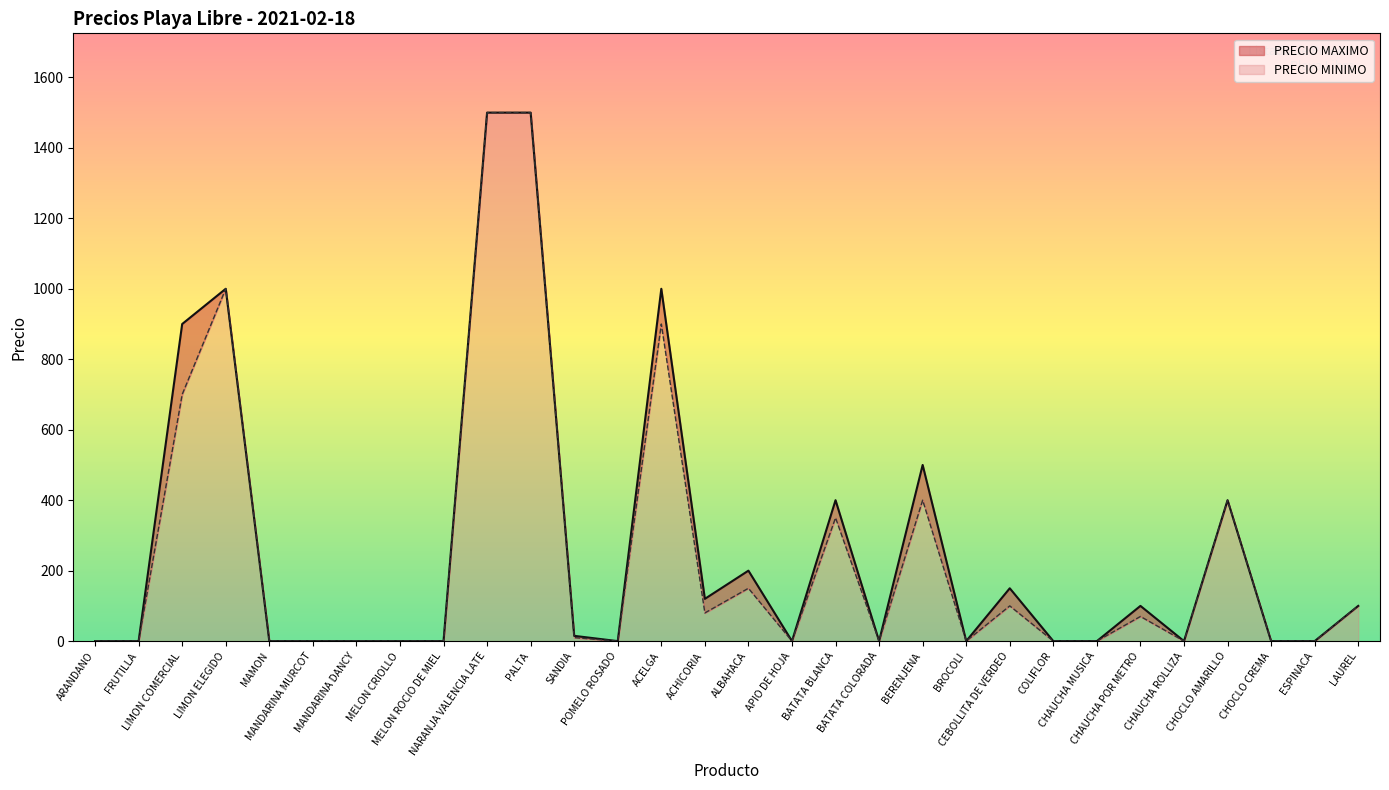

In PRECIO MINIMO, how many points are lower than both neighbors (excluding endpoints)?

6